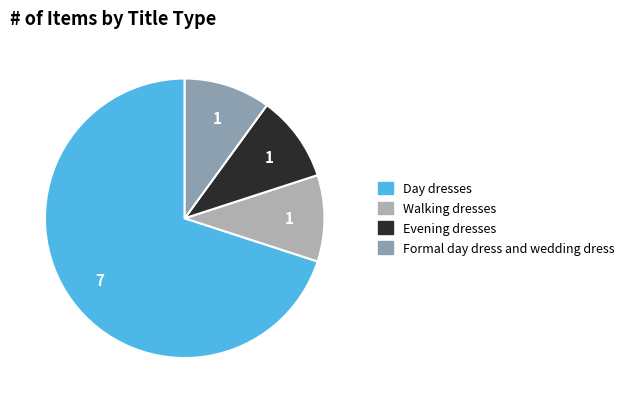

How many slices are in this pie chart?

4